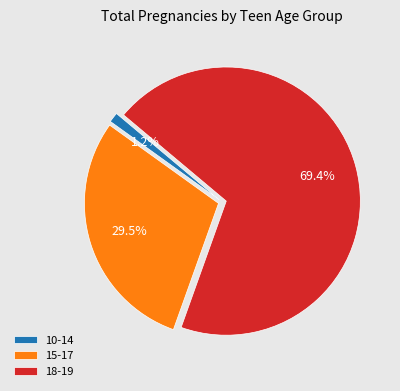

Between 18-19 and 15-17, which is larger?

18-19